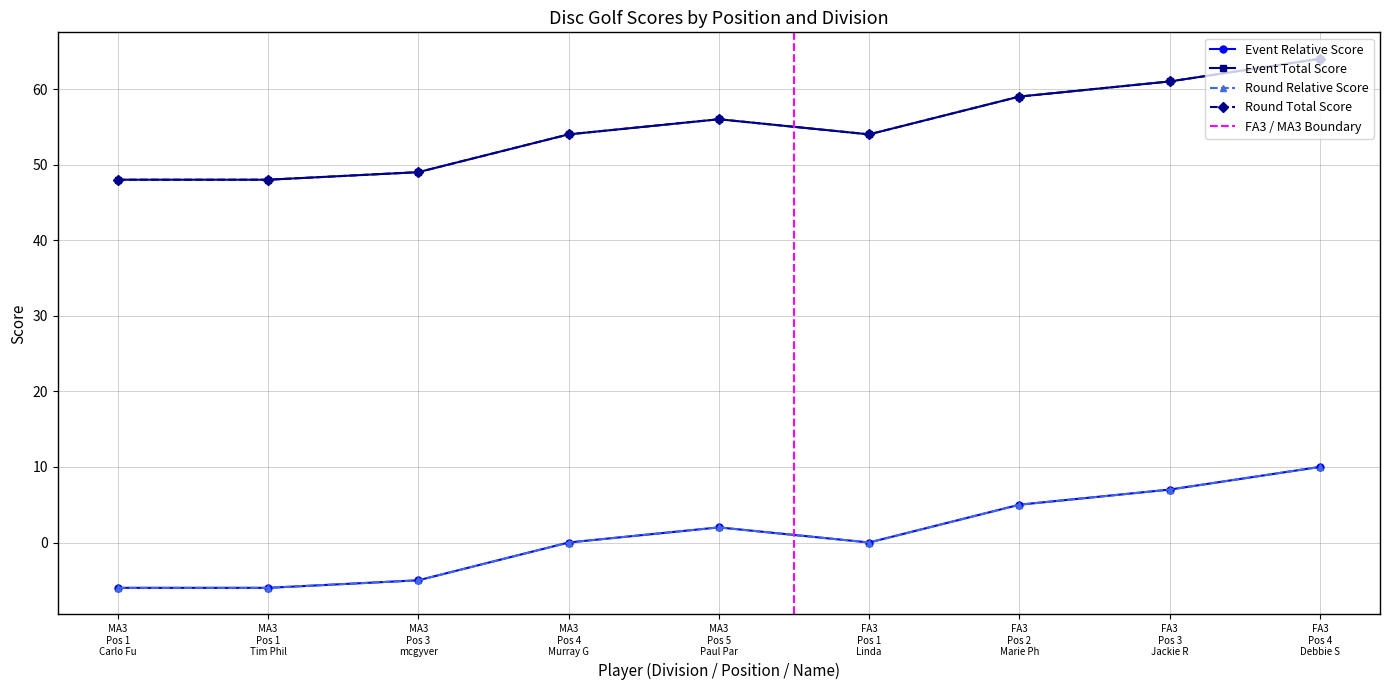

Is the value of round_relative_score at FA3 Pos 4 Debbie S greater than the value of event_total_score at MA3 Pos 4 Murray G?

No